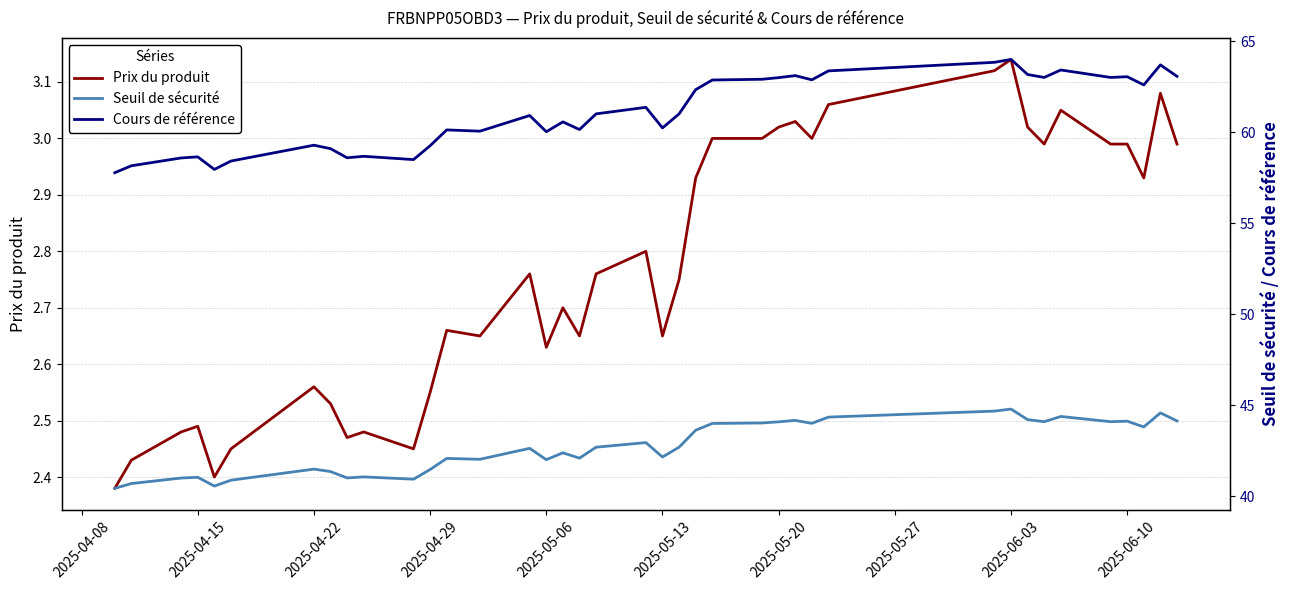

The Prix du produit series shows 0.8 at 2025-05-06. True or false?

False